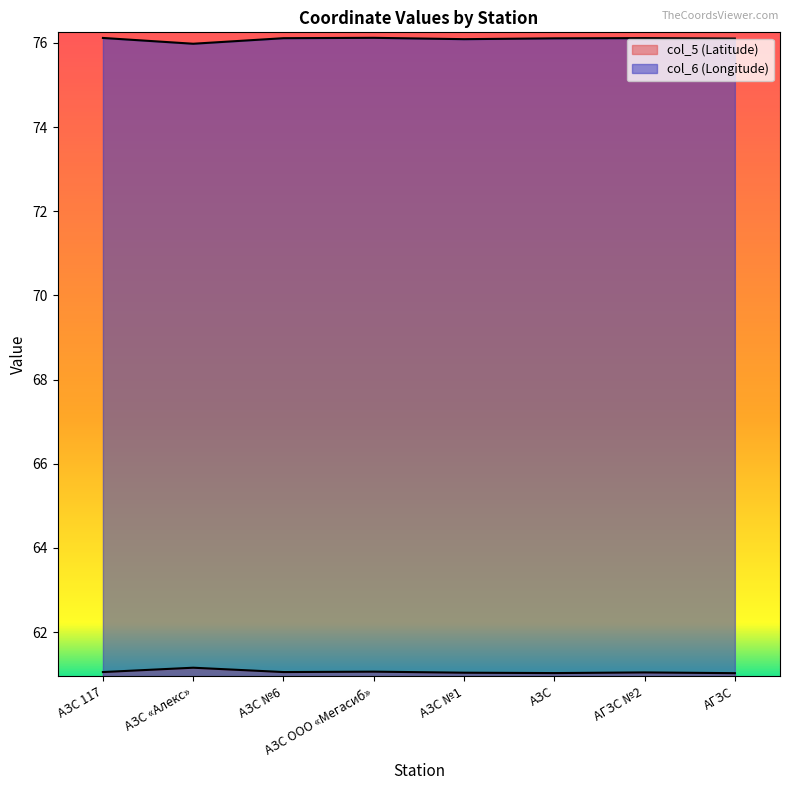

True or false: col_6 (Longitude) has a value of 76.1 at АЗС.

True